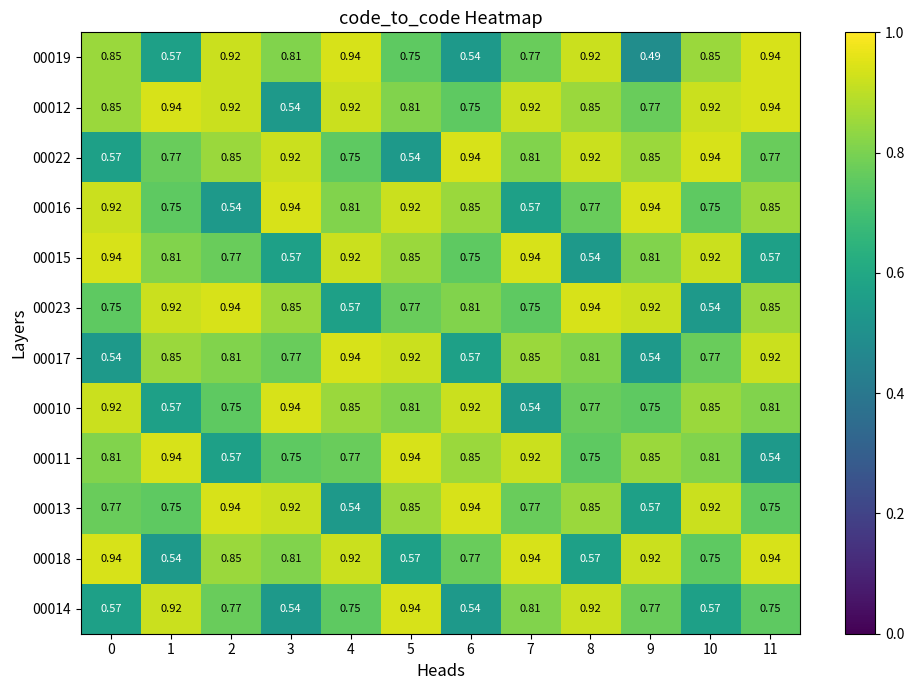

Is the value of 00023 at 11 greater than the value of 00016 at 3?

No